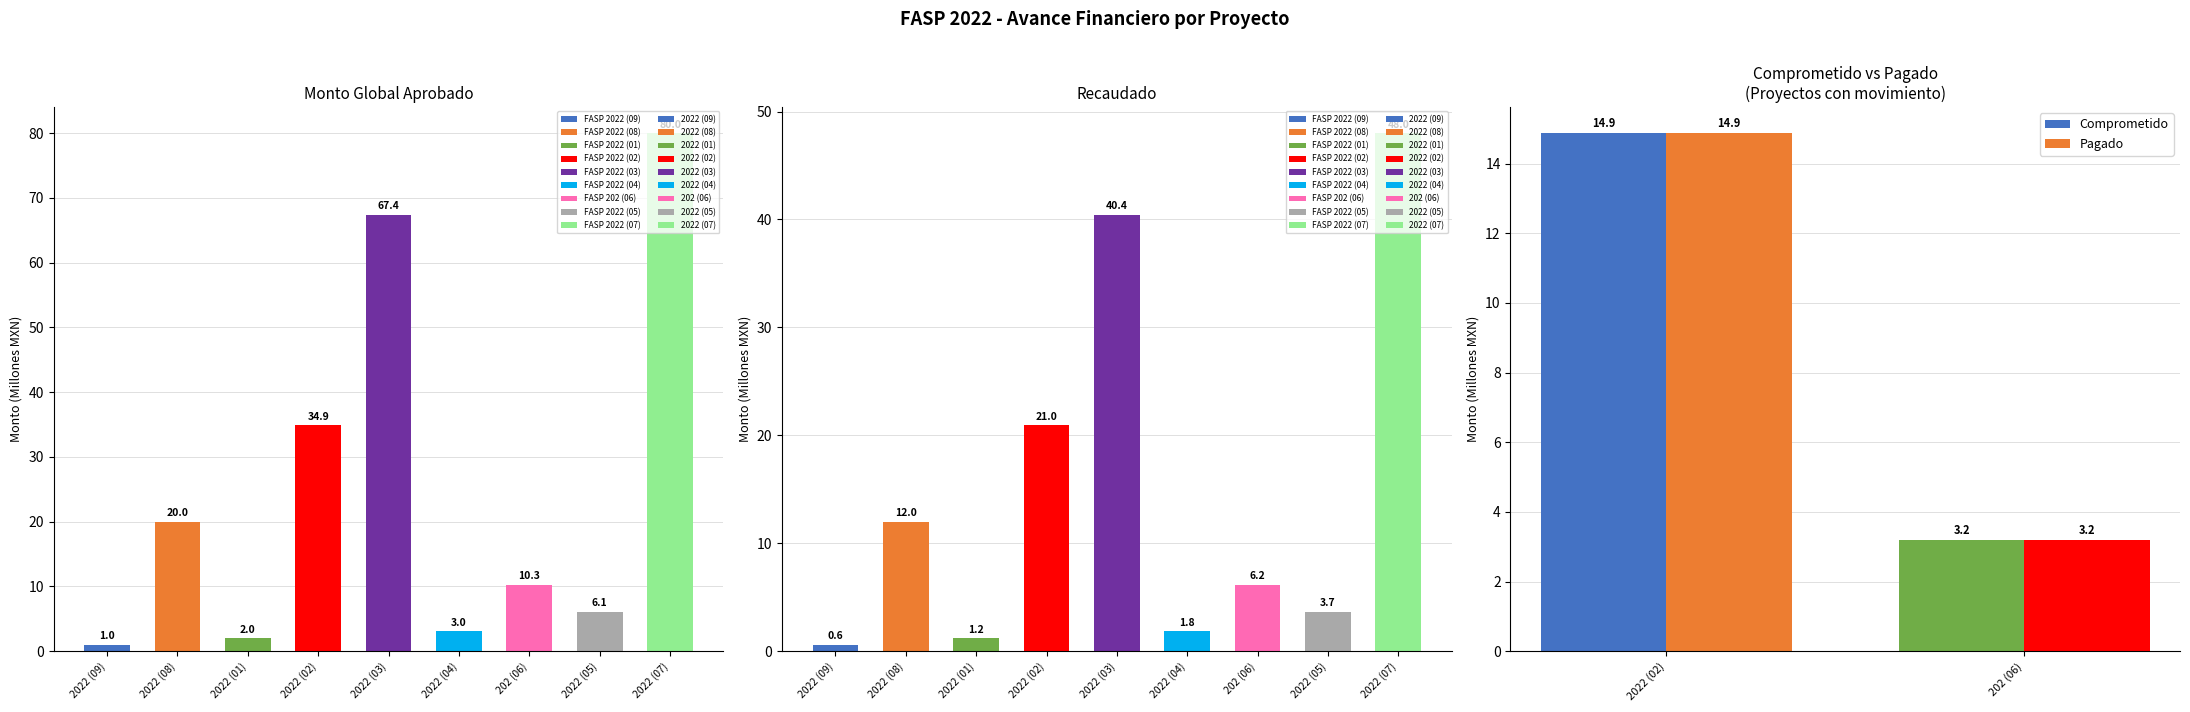

What is the average value of the Comprometido series?

9.0